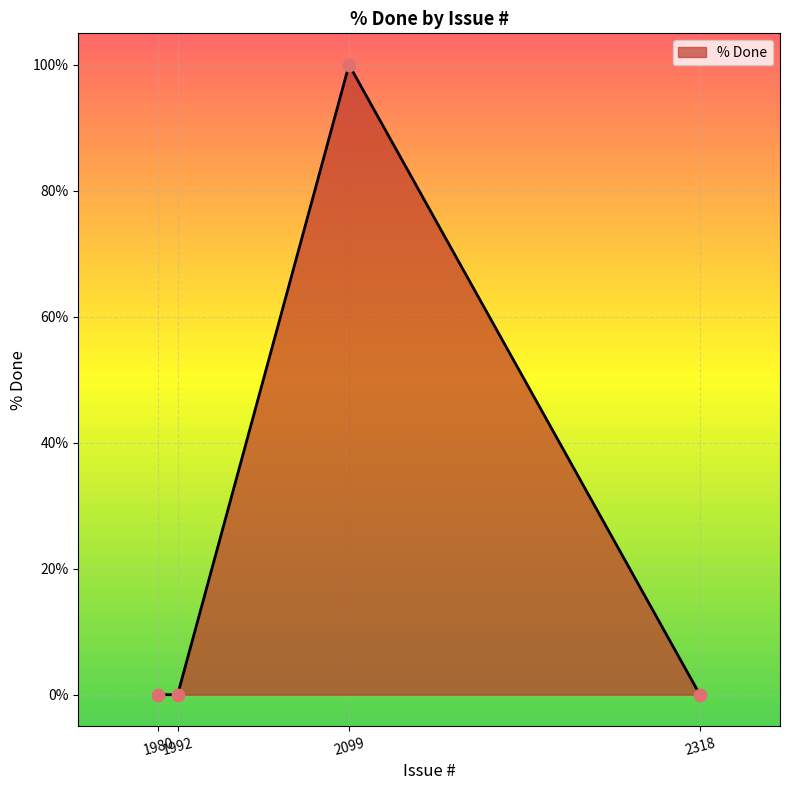

What is the change in value from 1992 to 2099?

+100